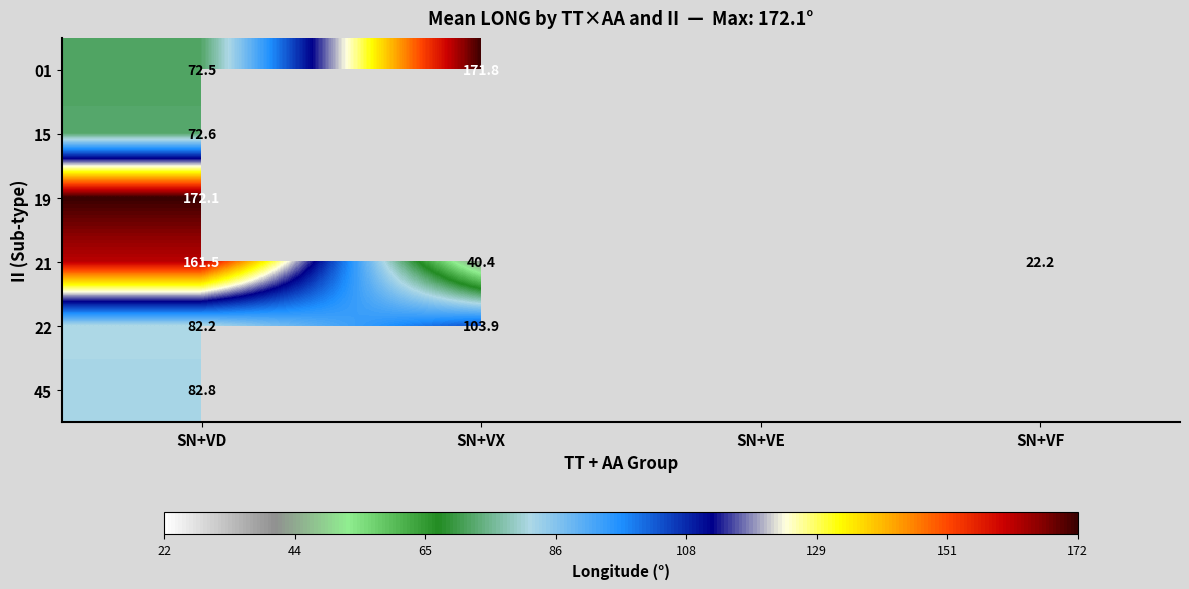

At how many categories does at least one series exceed 99?

2